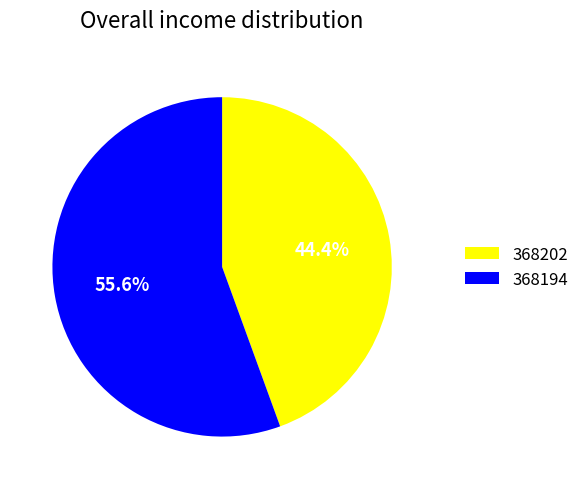

Which category has the biggest portion of the pie?

368194